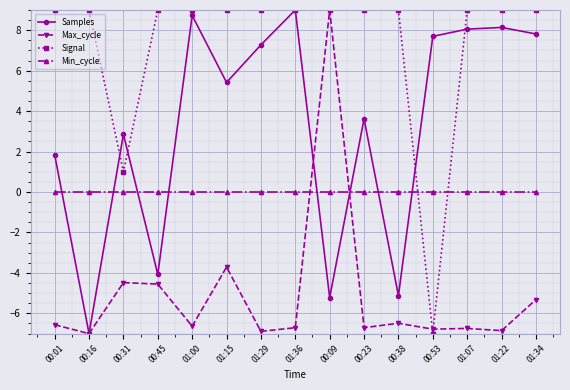

At how many categories does at least one series exceed 7?

14